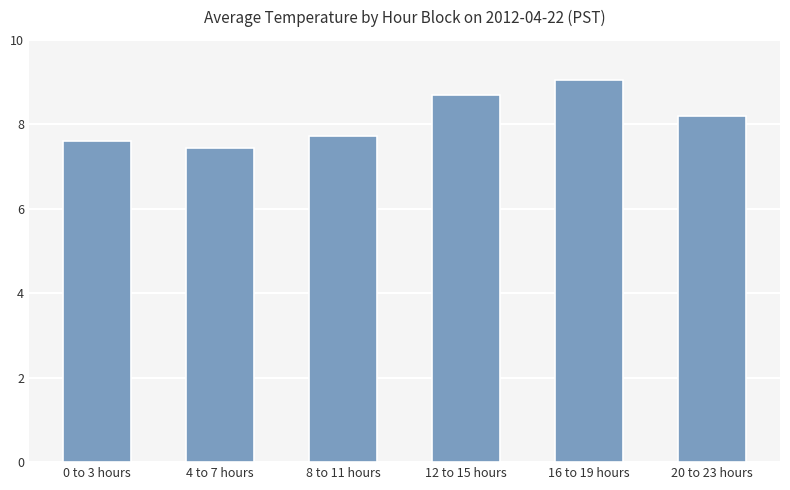

What is the value of the 6th bar from the left?

8.2